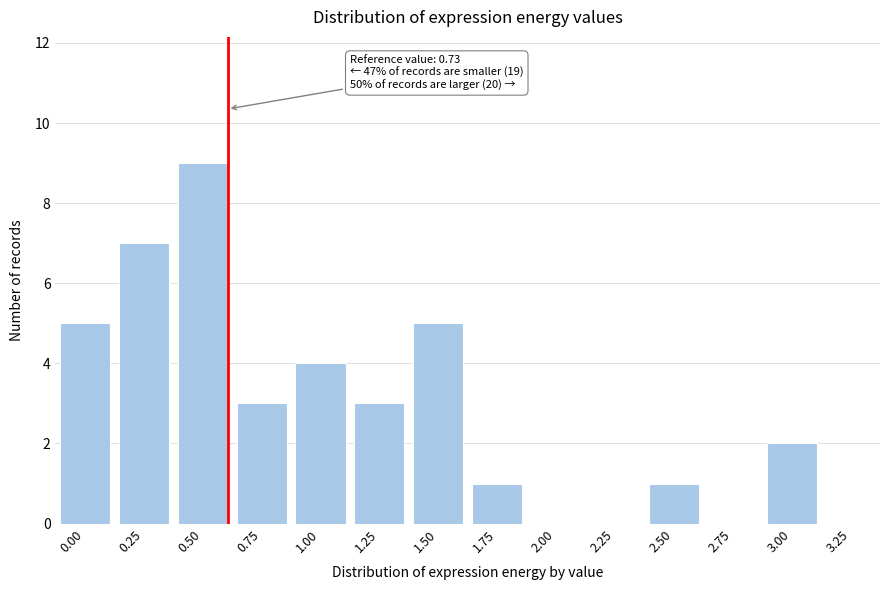

Reading left to right, extract all data points from this chart.

0.00=5	0.25=7	0.50=9	0.75=3	1.00=4	1.25=3	1.50=5	1.75=1	2.00=0	2.25=0	2.50=1	2.75=0	3.00=2